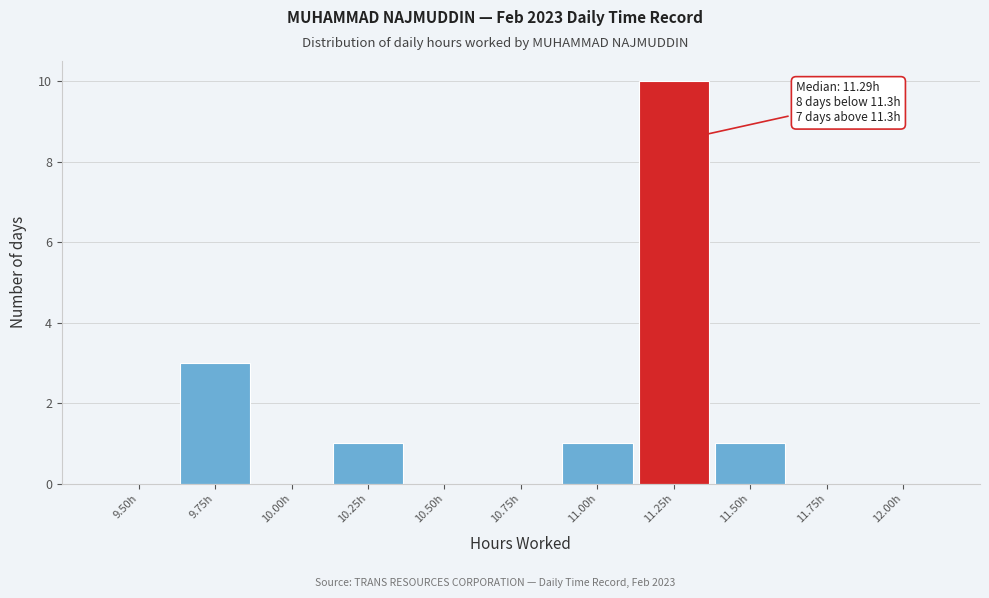

Reading right to left, extract all data points from this chart.

12.00h=0	11.75h=0	11.50h=1	11.25h=10	11.00h=1	10.75h=0	10.50h=0	10.25h=1	10.00h=0	9.75h=3	9.50h=0